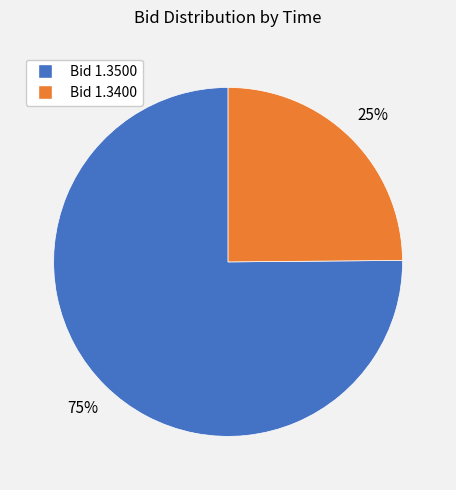

Is there any slice that represents more than half of the pie?

Yes